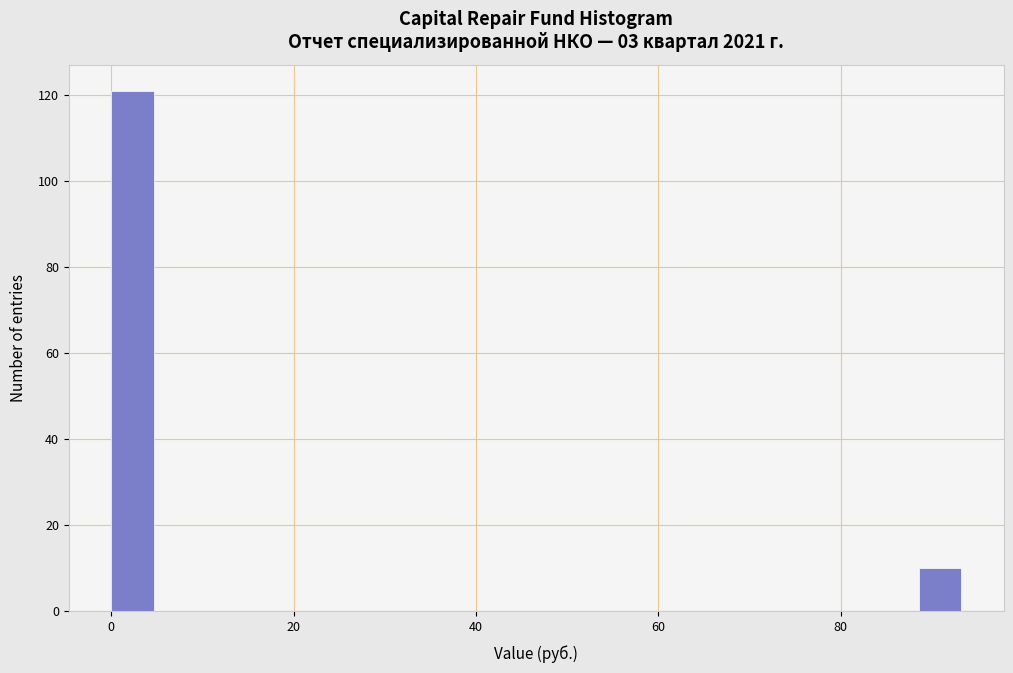

Around what value on the x-axis is the tallest bar? Give the approximate position of its centre, as read against the axis.

2